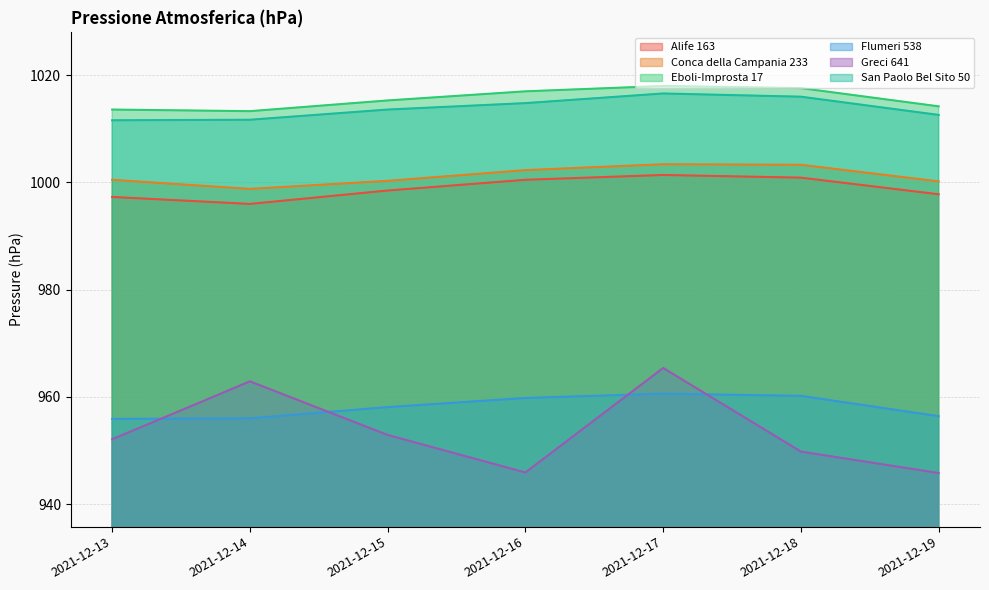

What is the difference between the maximum and minimum values in the Eboli-Improsta 17 series?

4.7